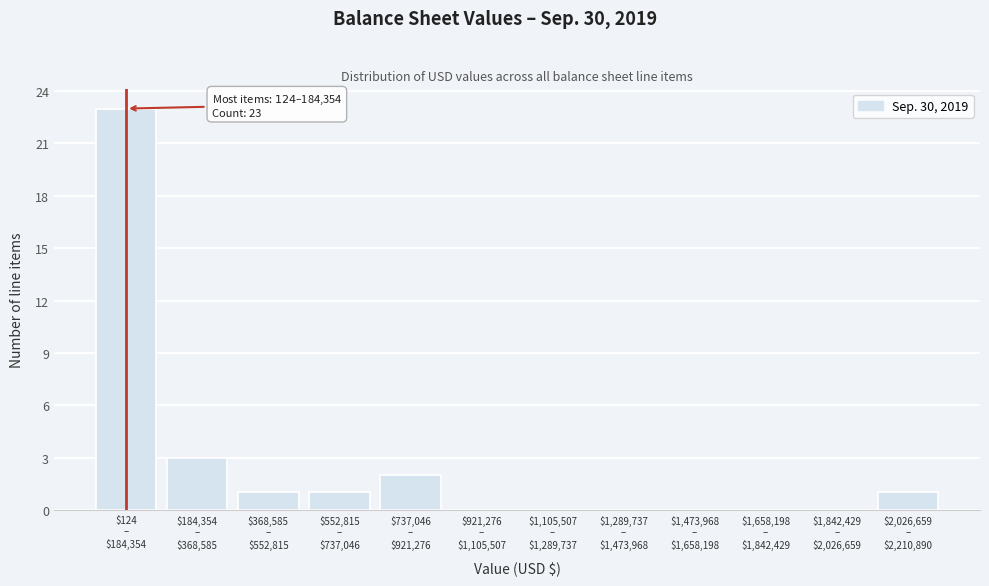

What is the sum of all values?

31